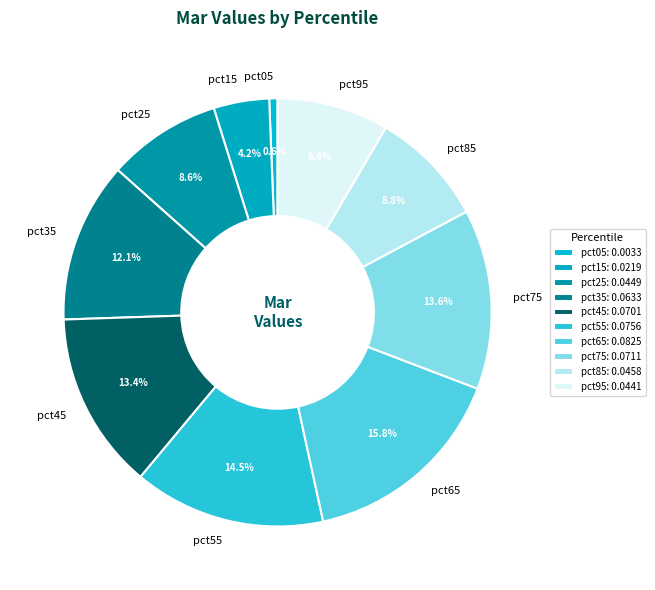

Does pct75 represent more than half of the total?

No